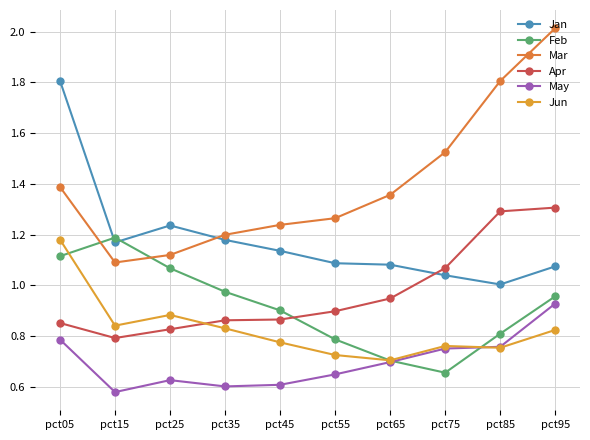

Count the number of data series in this chart.

6